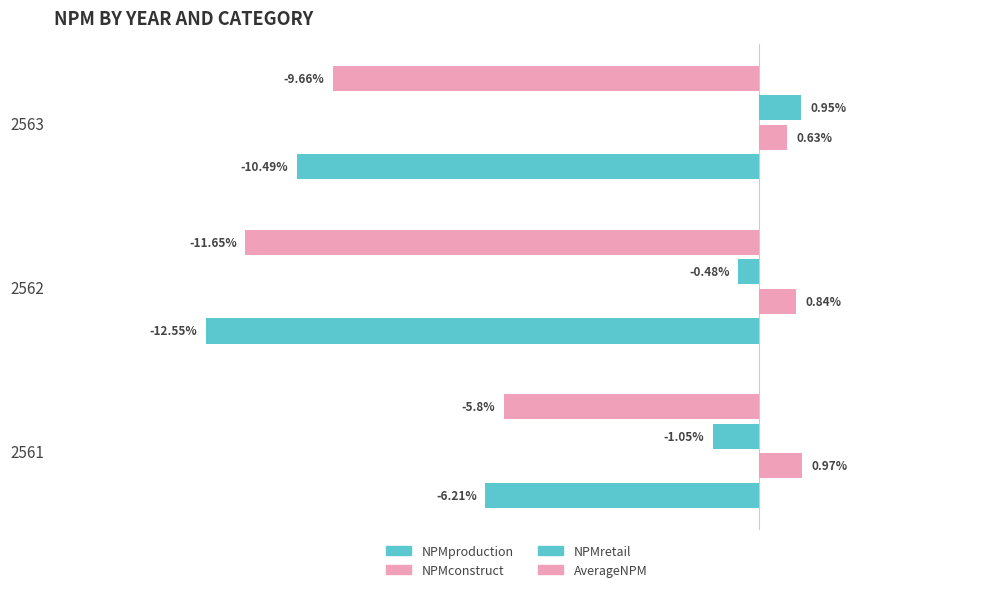

Reading left to right, what are all the values shown in this chart?

NPMproduction: -6.2	-12.6	-10.5
NPMconstruct: 1.0	0.8	0.6
NPMretail: -1.1	-0.5	0.9
AverageNPM: -5.8	-11.7	-9.7